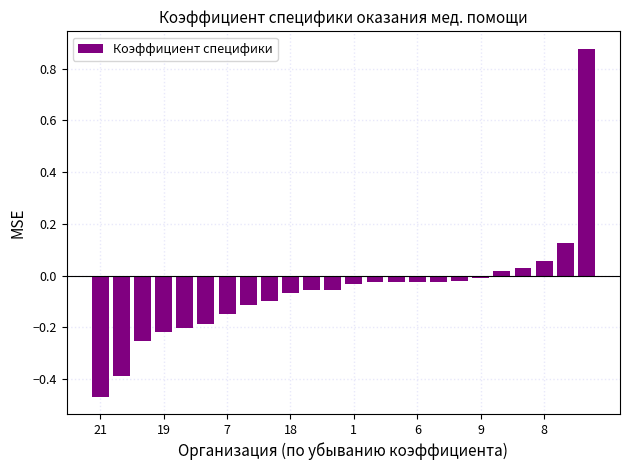

What is the difference between the second highest and minimum values?

0.6